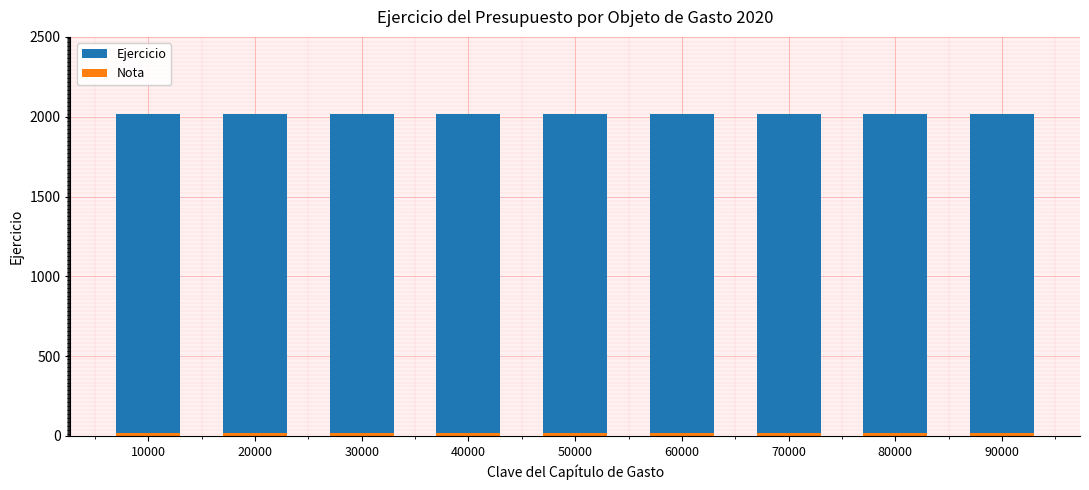

Does the chart contain any negative values?

No